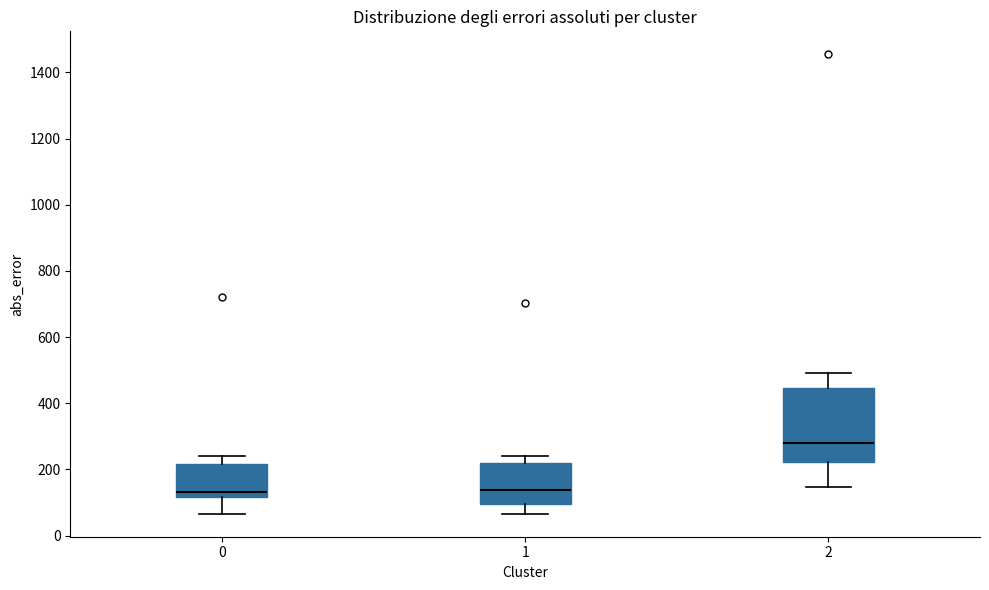

Which box is the tallest, from its lower edge to its upper edge?

2